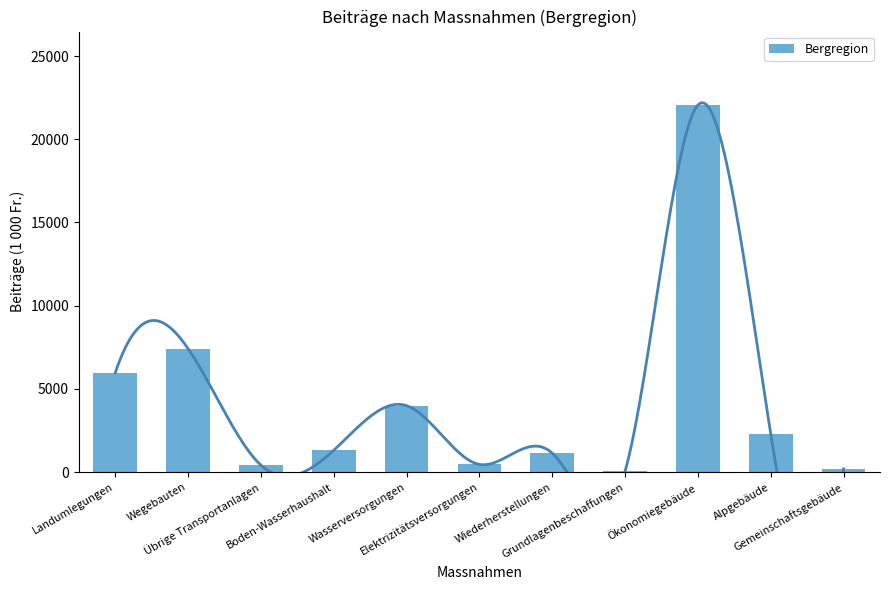

Does the chart contain any negative values?

No